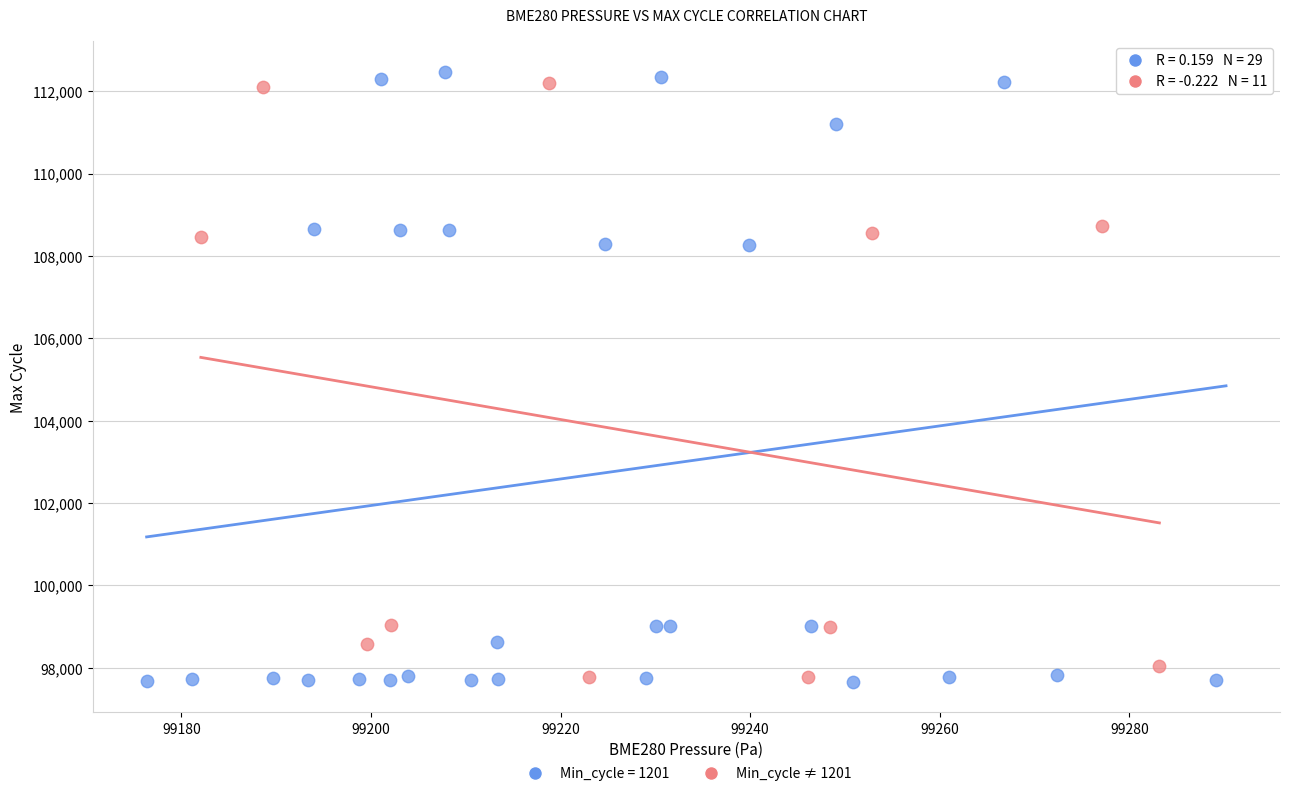

What are all the series names shown in the legend?

Min_cycle = 1201, Min_cycle ≠ 1201